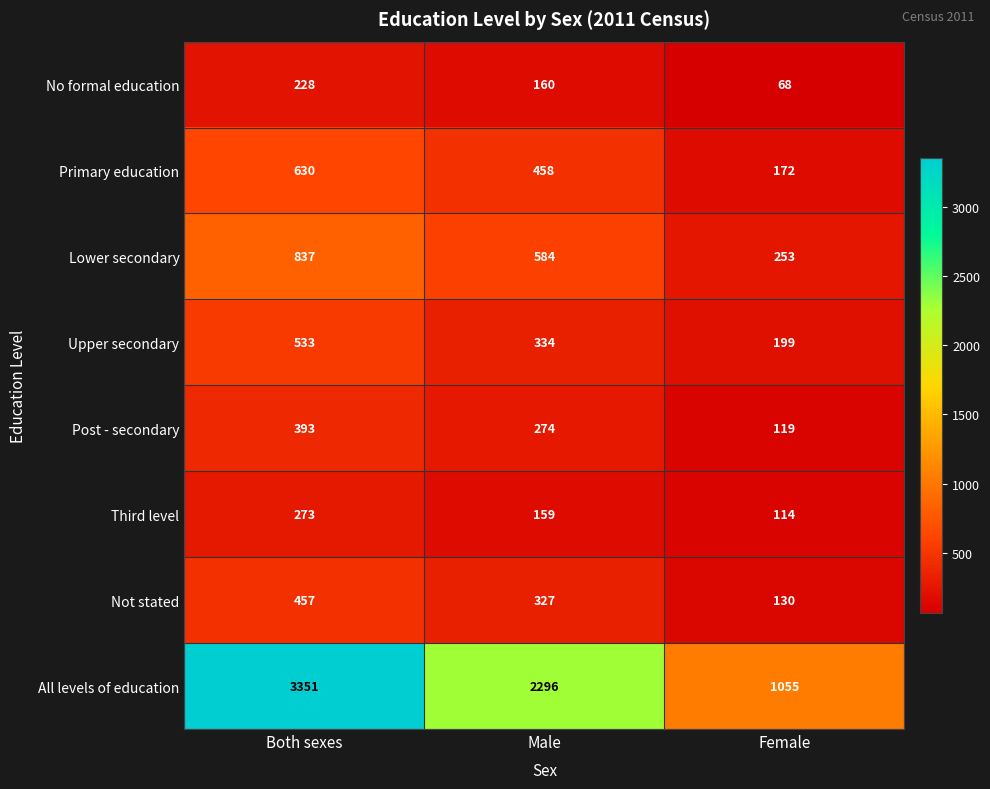

Reading right to left, transcribe all the data shown in this chart.

No formal education: Female=68	Male=160	Both sexes=228
Primary education: Female=172	Male=458	Both sexes=630
Lower secondary: Female=253	Male=584	Both sexes=837
Upper secondary: Female=199	Male=334	Both sexes=533
Post - secondary: Female=119	Male=274	Both sexes=393
Third level: Female=114	Male=159	Both sexes=273
Not stated: Female=130	Male=327	Both sexes=457
All levels of education: Female=1055	Male=2296	Both sexes=3351